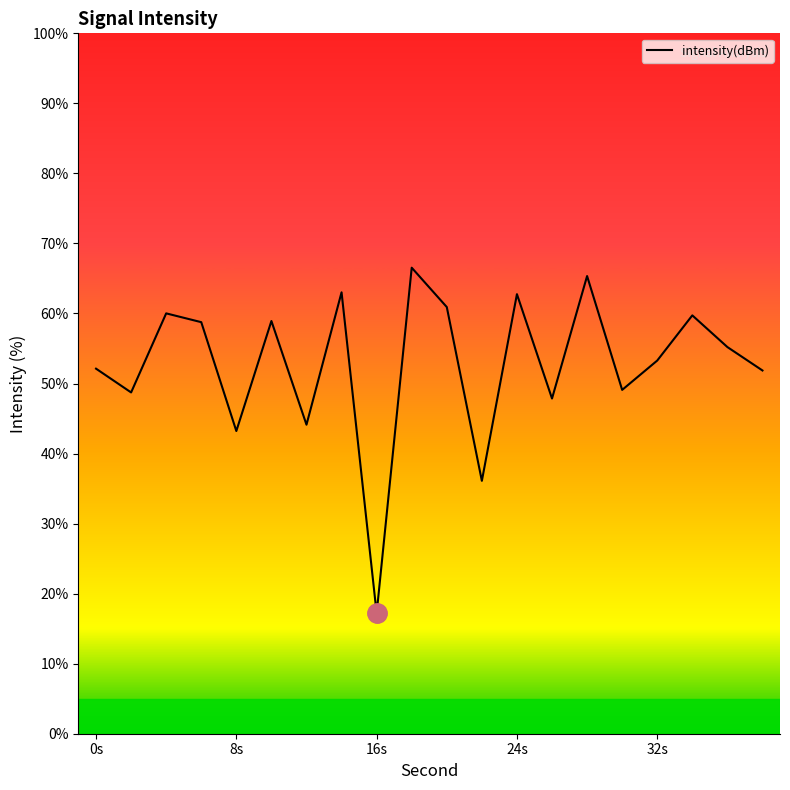

How many interior local peaks (higher than both neighbors) does the data have?

7